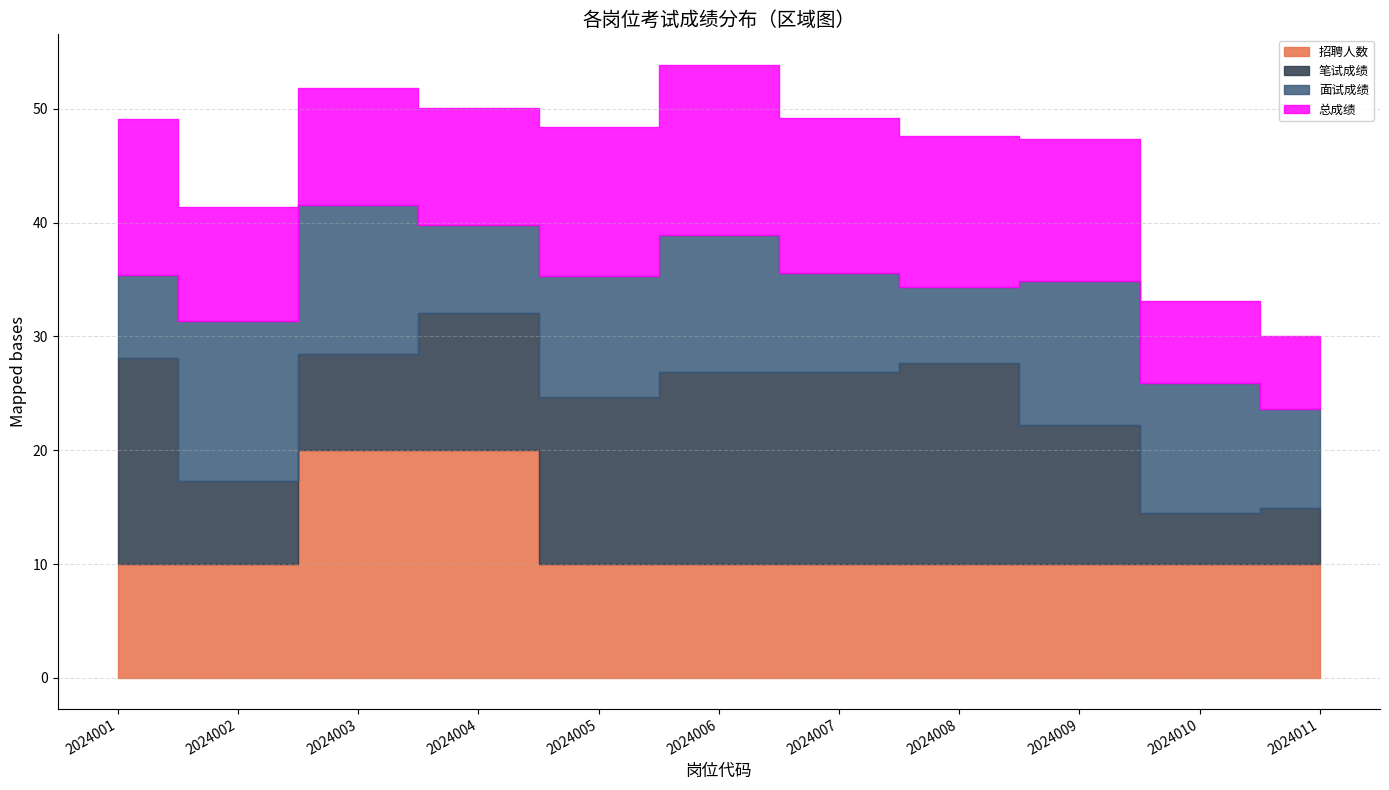

What is the difference between the second highest and minimum values in the 面试成绩 series?

6.4